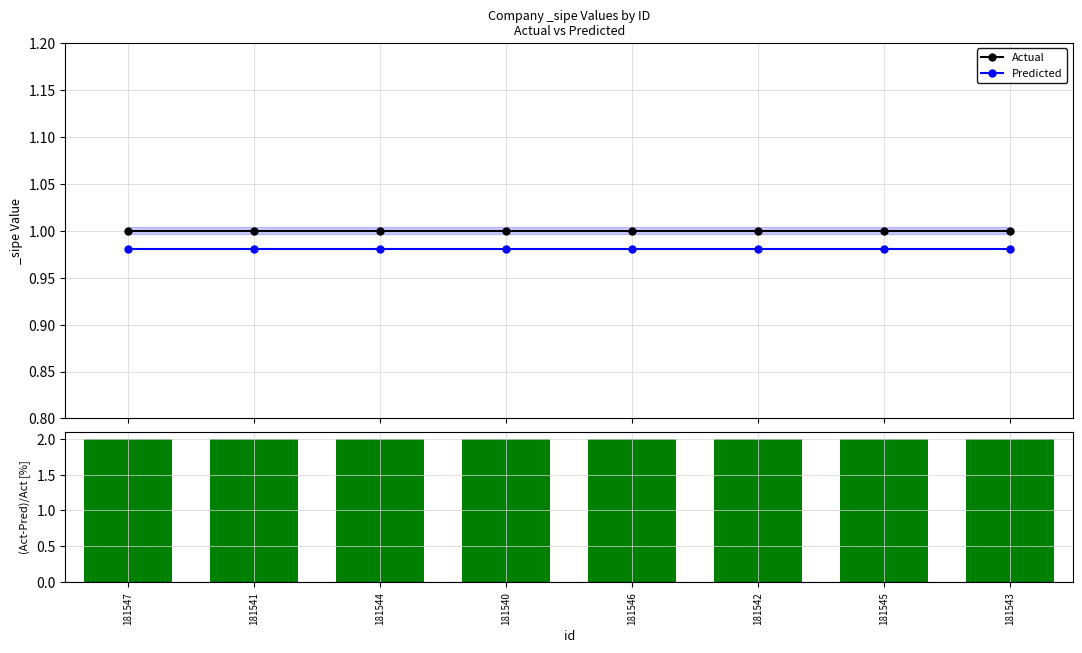

What is the smallest value displayed?

1.0